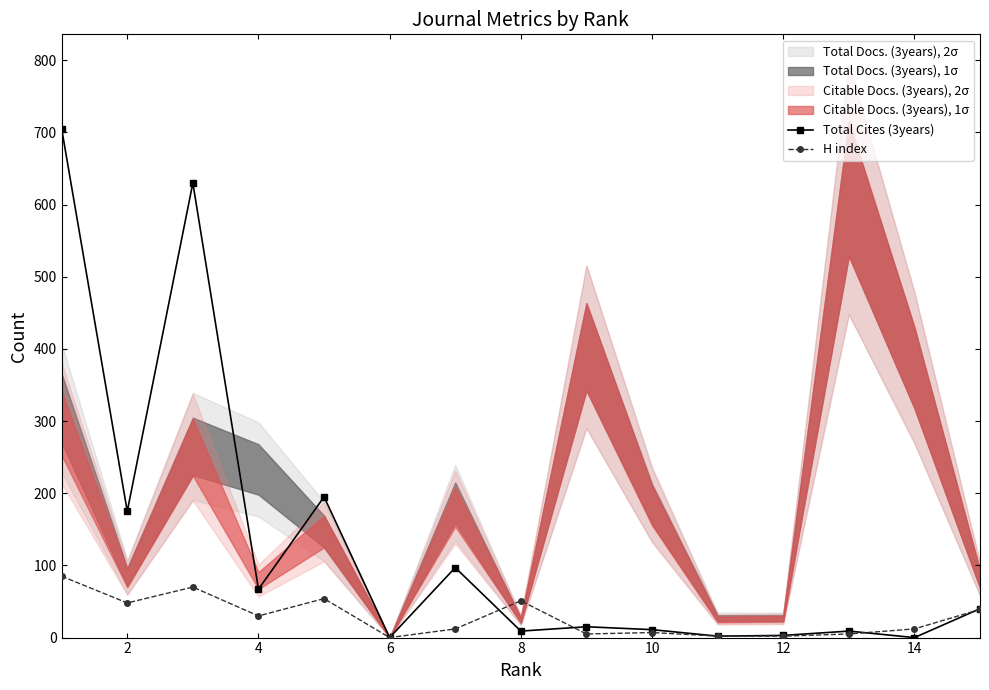

True or false: Total Cites (3years) has more than 1 points higher than both neighbors.

True